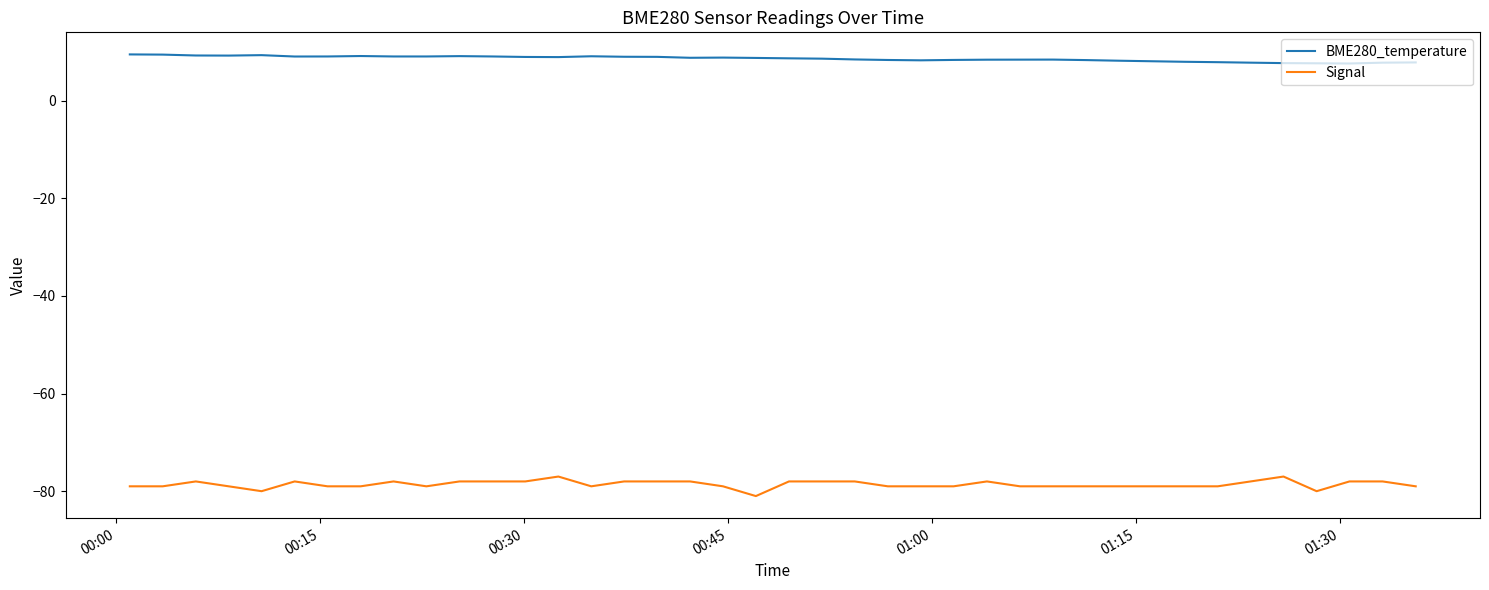

Which series has the largest total across all categories?

BME280_temperature